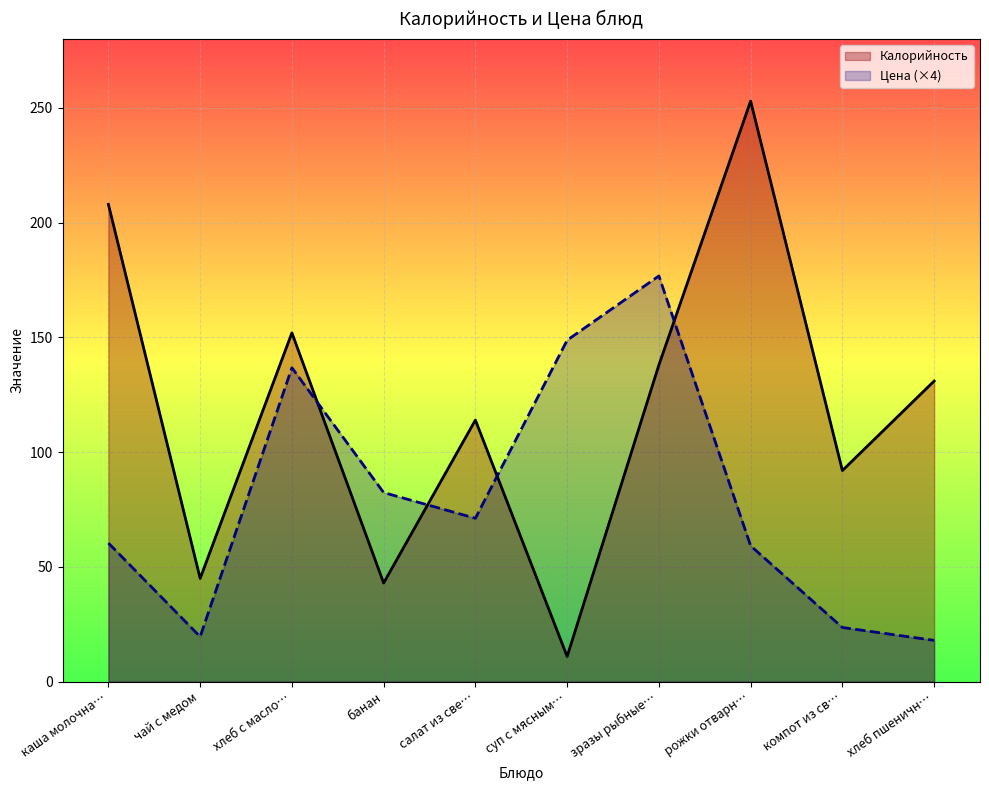

How many intersections are there between Калорийность and Цена (×4)?

4